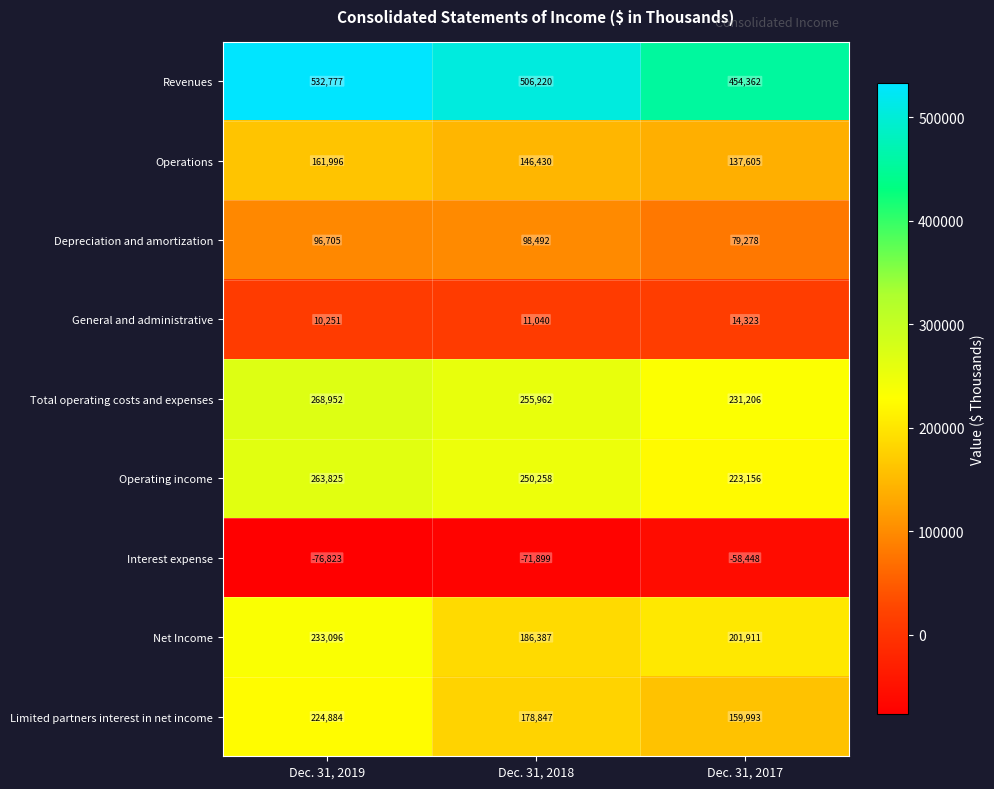

What is the difference between the highest and lowest values at Dec. 31, 2017?

512810